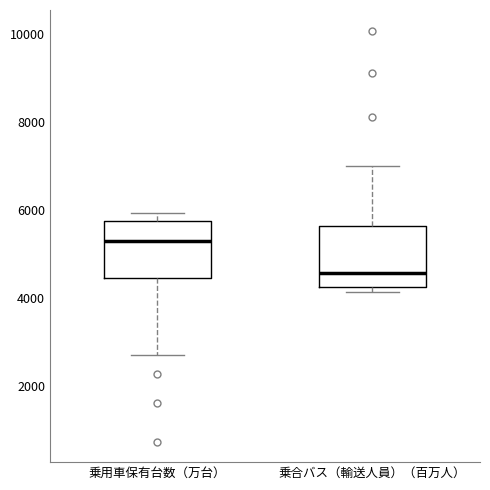

Reading left to right, transcribe this box plot: for each box, give where its median line is, the range the box spans, and where its two whiskers end, as read against the y-axis. The values are not printed on the chart, so give them approximately, as read against the axis.

乗用車保有台数（万台）: median 5200, box 4400 to 5800, whiskers 2800 to 6000
乗合バス（輸送人員）（百万人）: median 4600, box 4200 to 5600, whiskers 4200 (just below the box's lower edge) to 7000